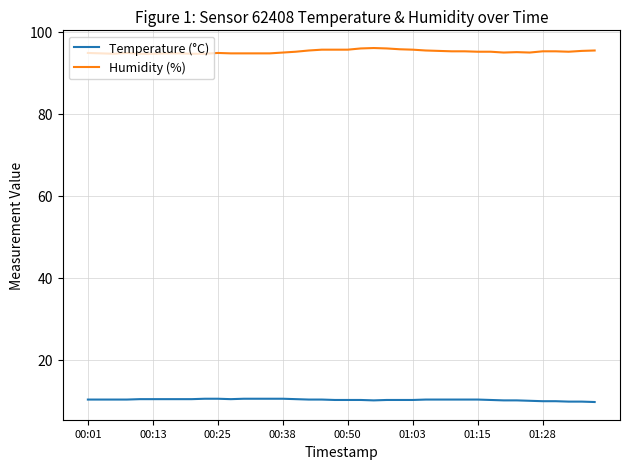

True or false: Humidity (%) and Temperature (°C) cross at least once.

False